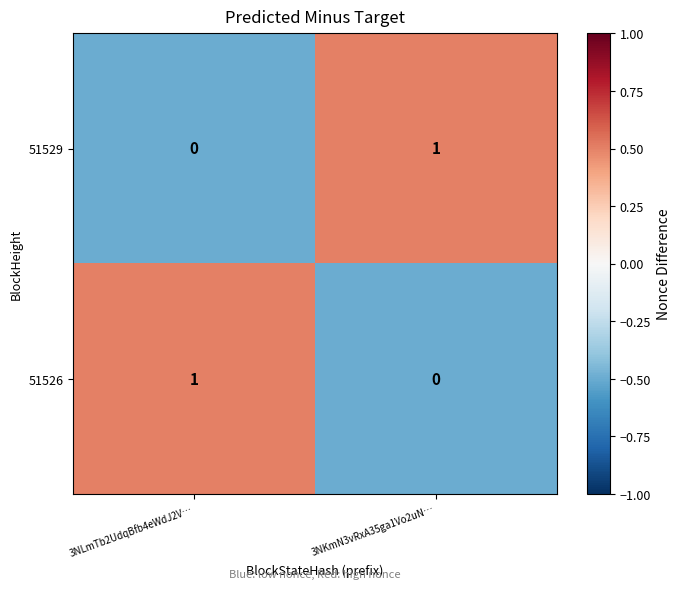

Count the number of data series in this chart.

2